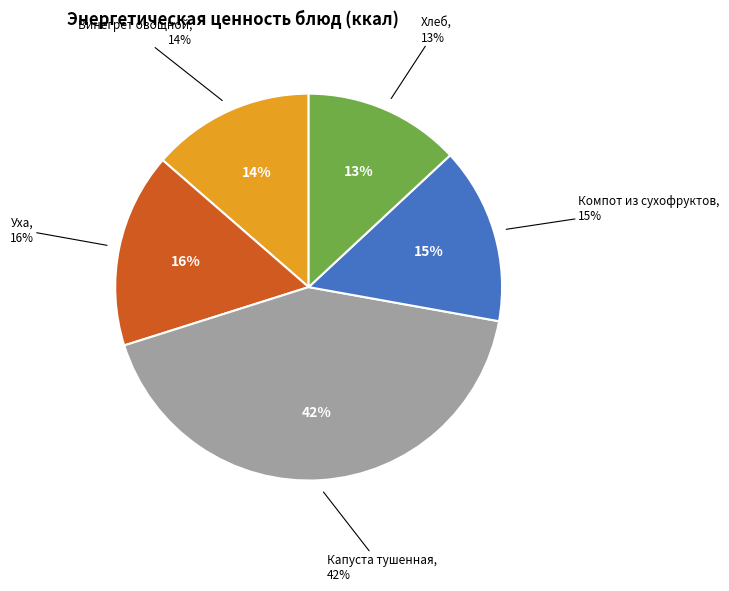

Does any single category account for the majority?

No